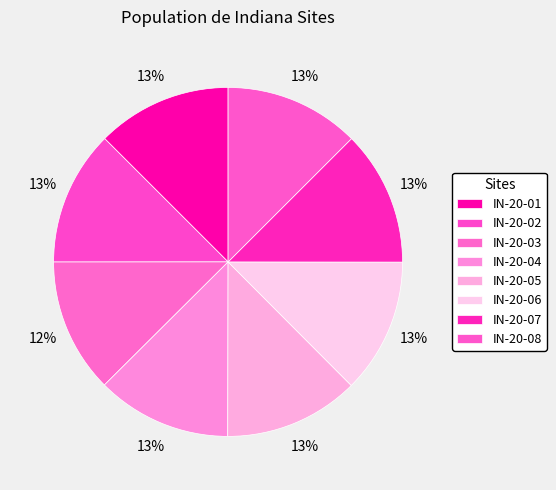

Is the sum of IN-20-04 and IN-20-06 greater than half?

No